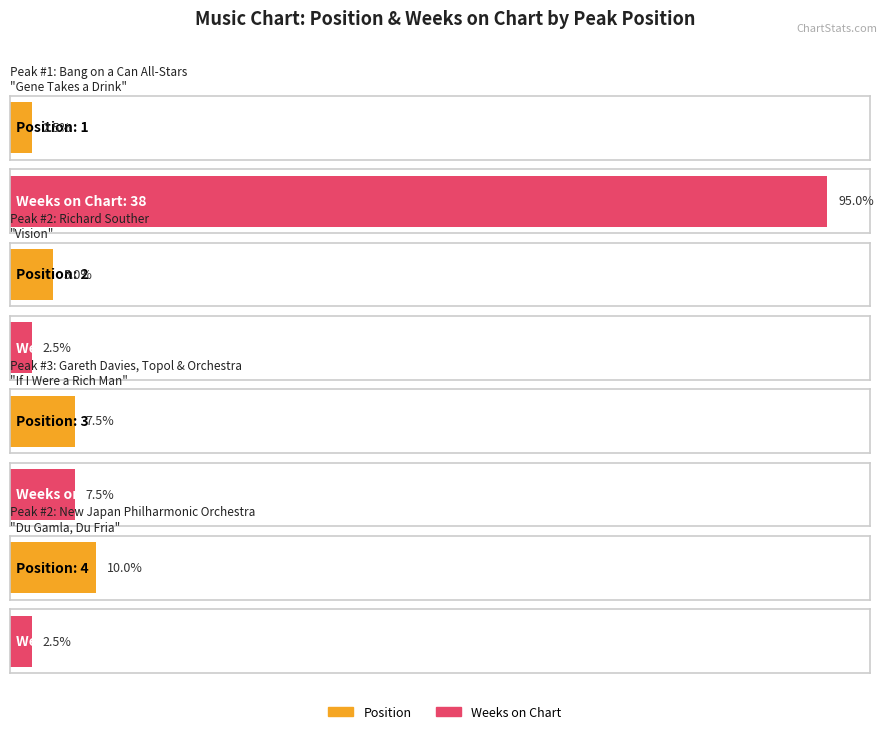

Reading left to right, list all the values displayed in this chart.

Position: 1	2	3	4
Weeks on Chart: 38	1	3	1